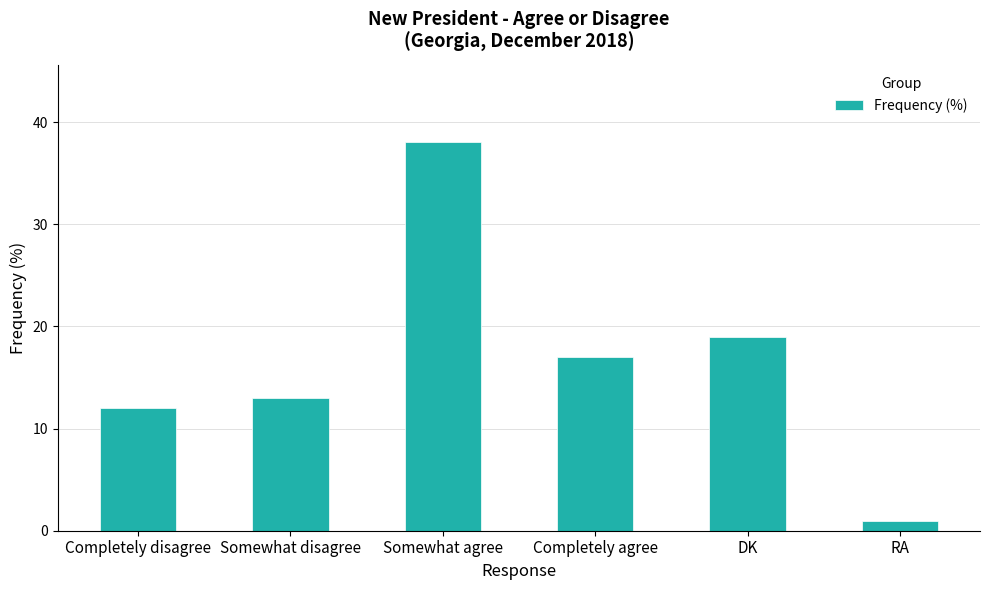

How many categories are shown in the chart?

6